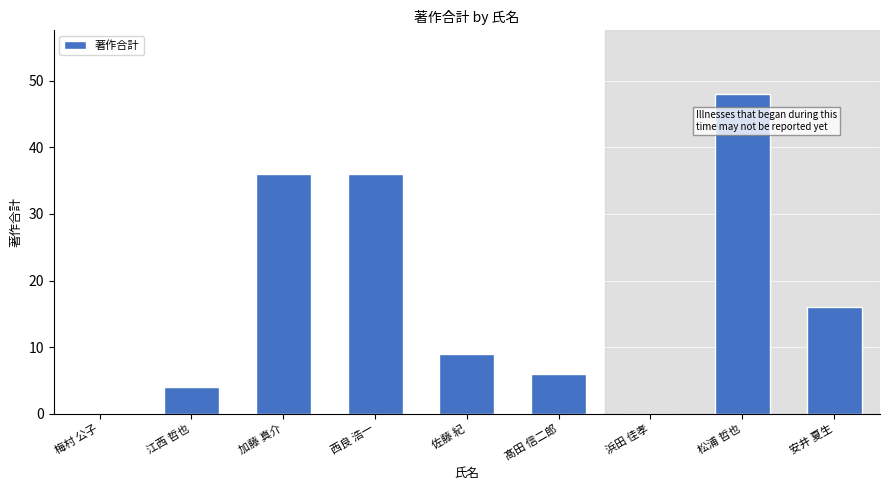

At which label does the data first exceed 9?

加藤 真介